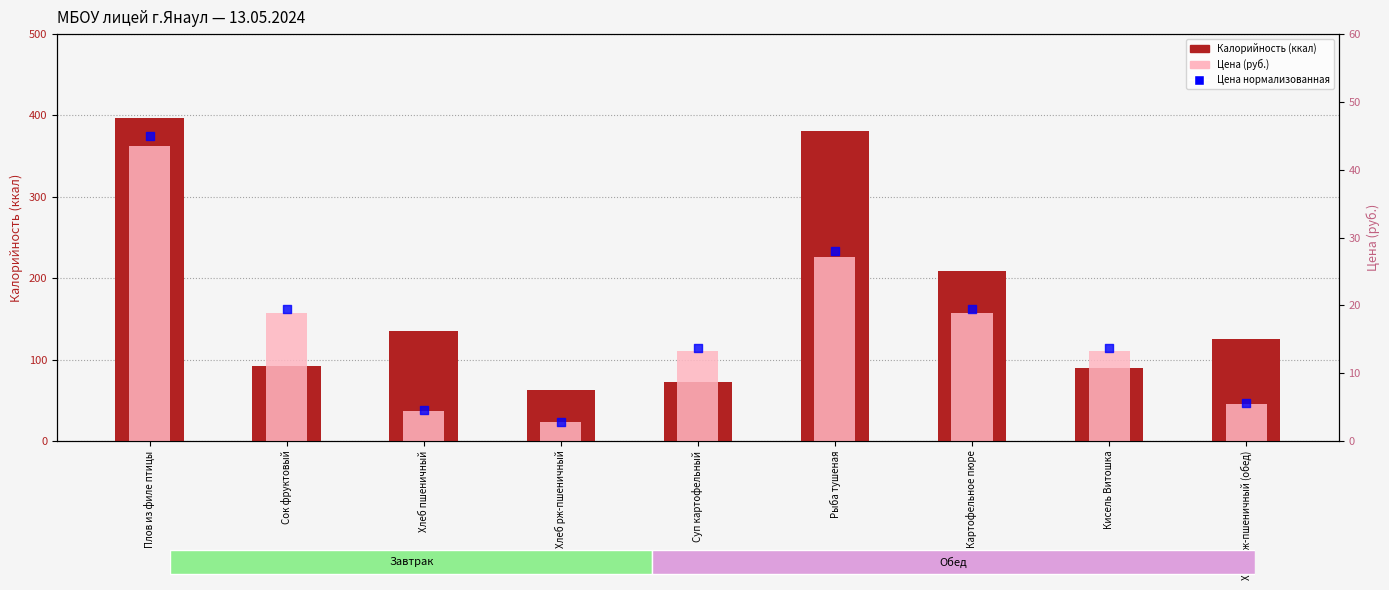

Is the value of Калорийность at Хлеб рж-пшеничный (обед) greater than the value of Цена at Плов из филе птицы?

Yes